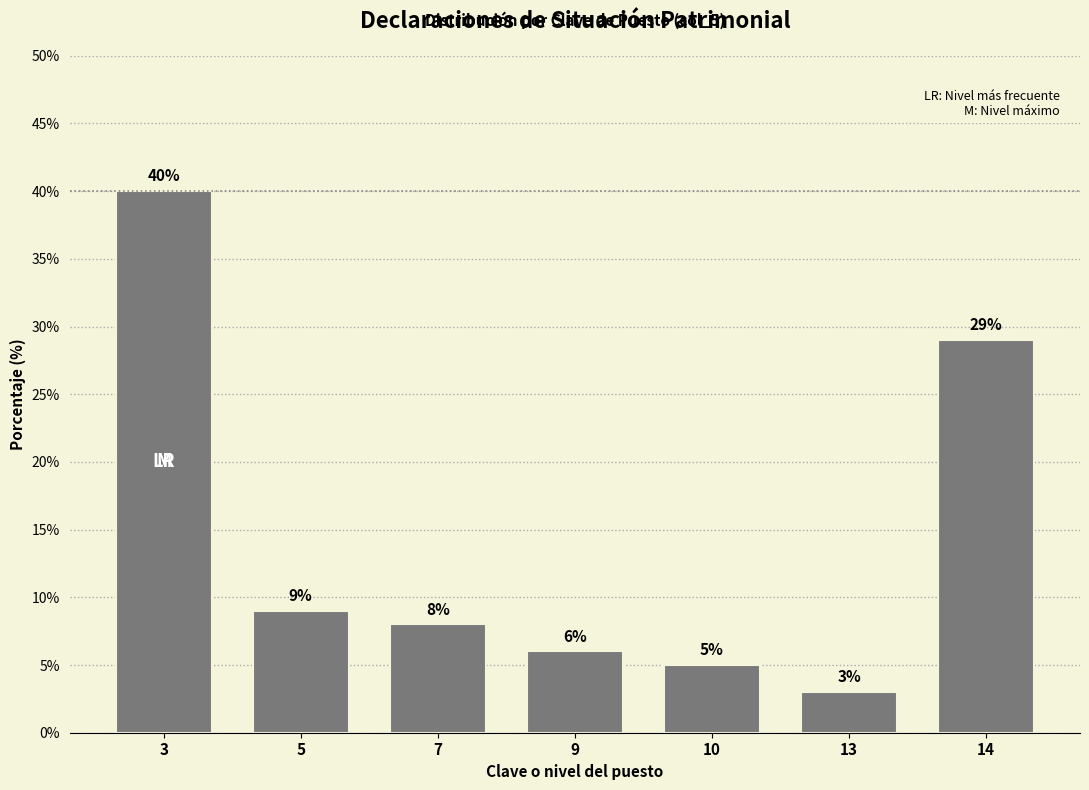

Which category has the highest value across all series?

3